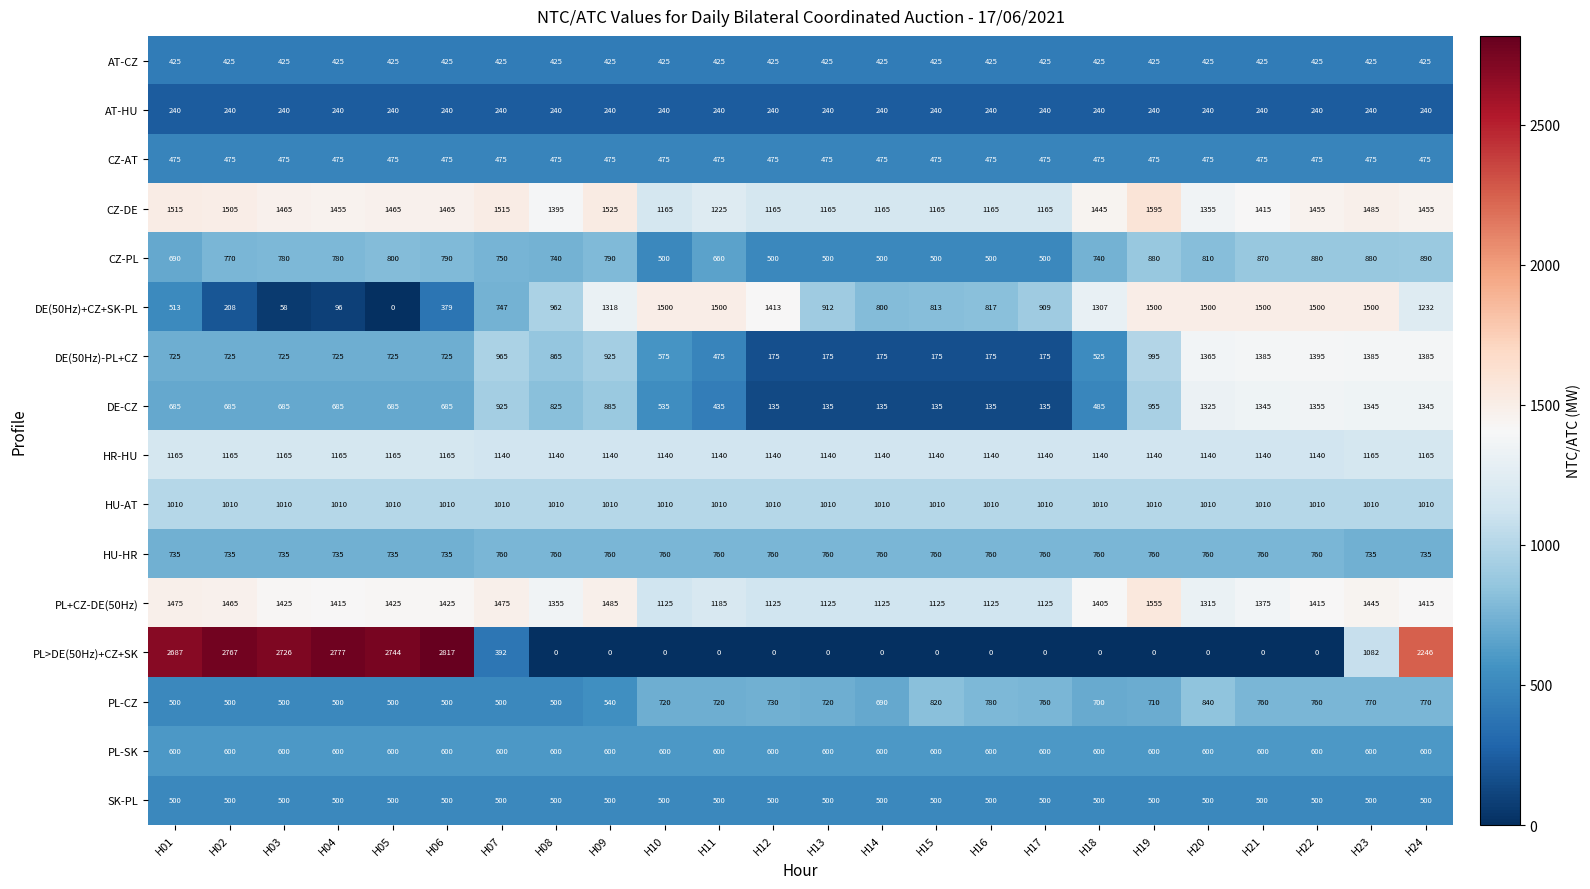

Rank the series by their maximum value, from lowest to highest.

AT-HU, AT-CZ, CZ-AT, SK-PL, PL-SK, HU-HR, PL-CZ, CZ-PL, HU-AT, HR-HU, DE-CZ, DE(50Hz)-PL+CZ, DE(50Hz)+CZ+SK-PL, PL+CZ-DE(50Hz), CZ-DE, PL>DE(50Hz)+CZ+SK